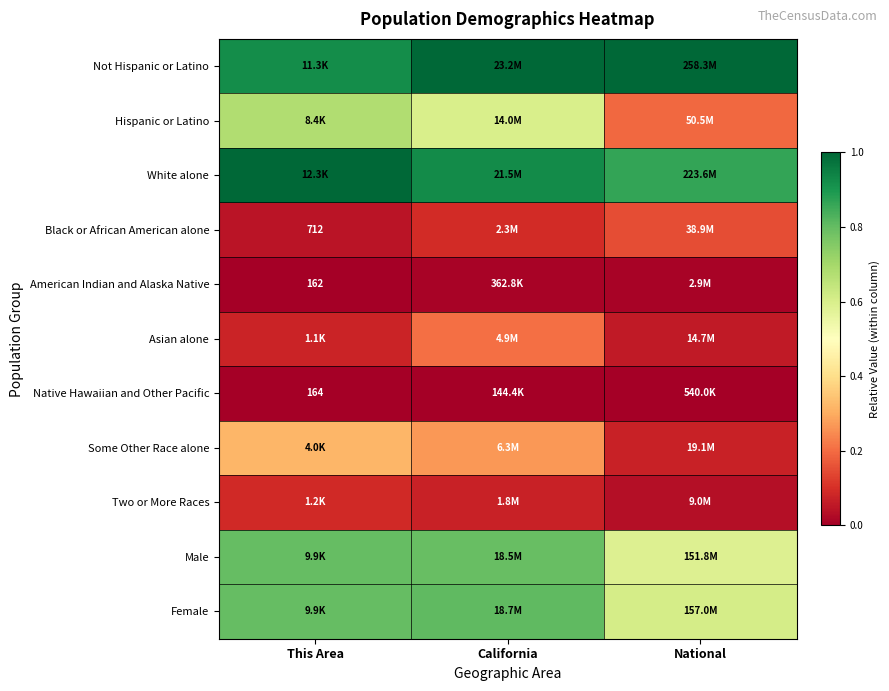

The value of White alone at National is 0.9. True or false?

True